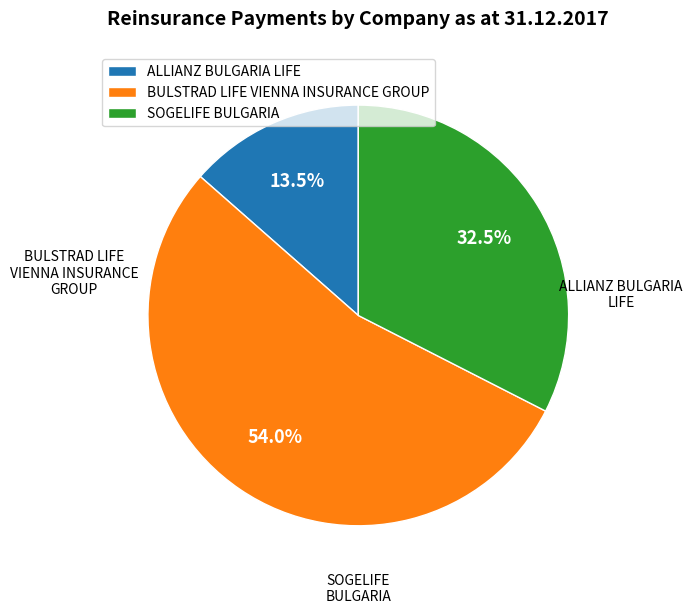

To the nearest percent, what is the combined percentage of SOGELIFE BULGARIA and BULSTRAD LIFE VIENNA INSURANCE GROUP?

86%